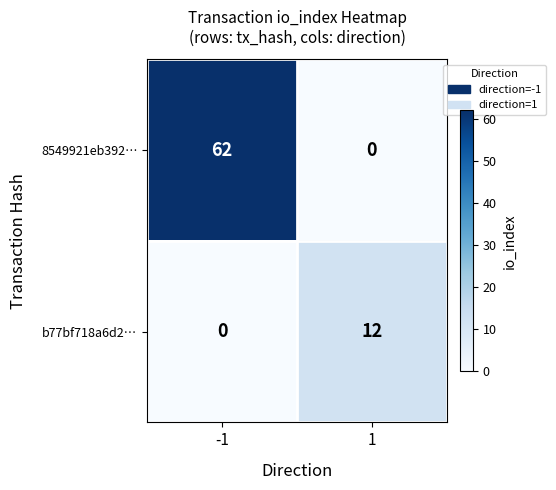

Which series has the widest spread of values?

8549921eb392…